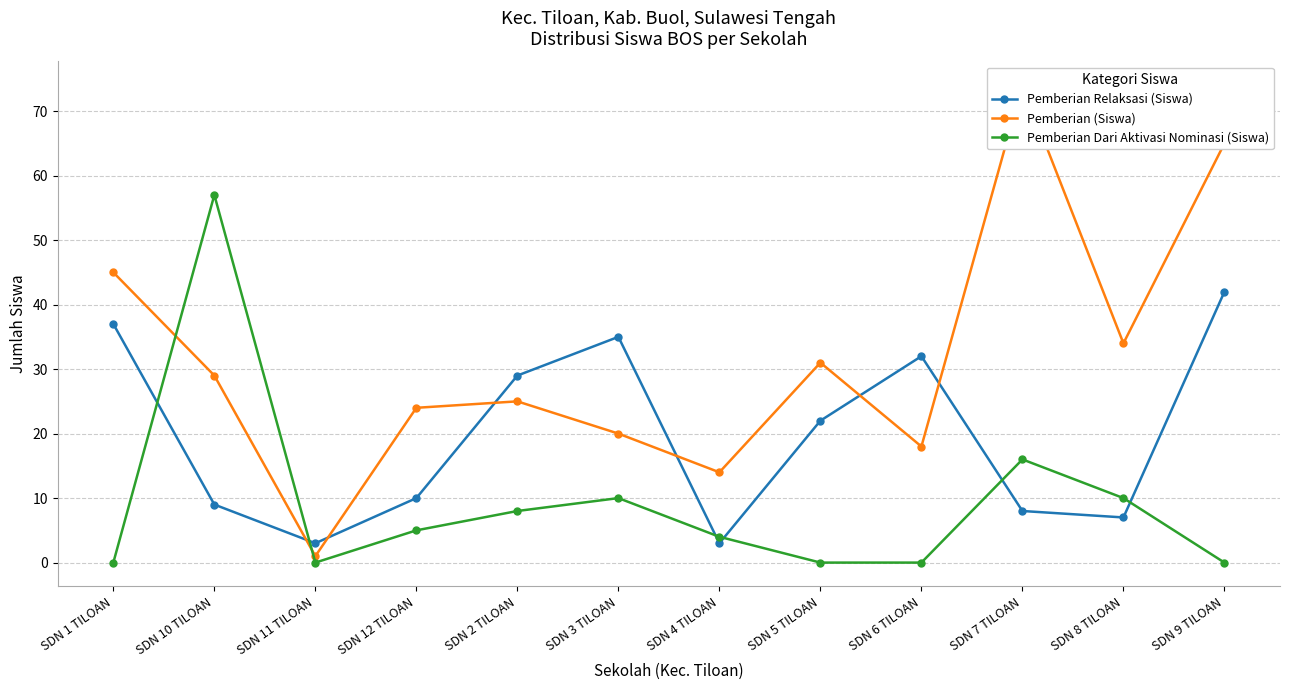

What is the total value across all series at SDN 8 TILOAN?

51